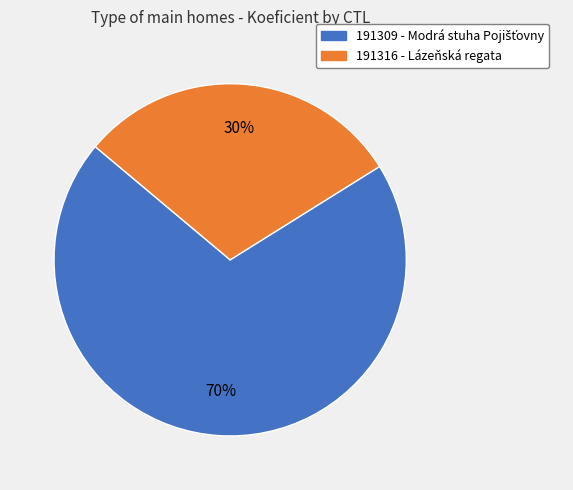

What is the smallest slice in the pie chart?

191316